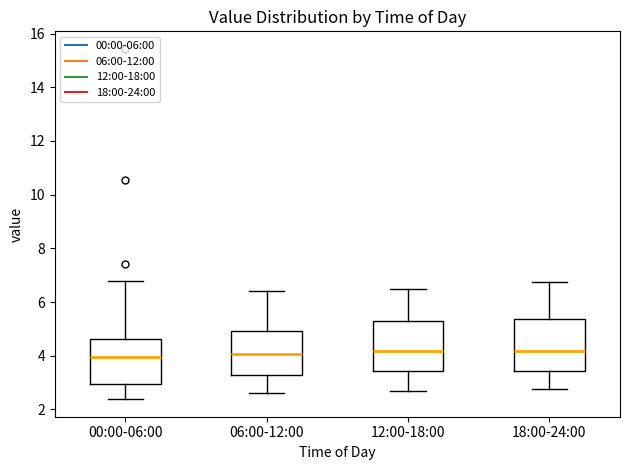

Where is the lower edge of the box for 06:00-12:00 on the y-axis? The values are not printed on the chart, so give them approximately, as read against the axis.

3.2